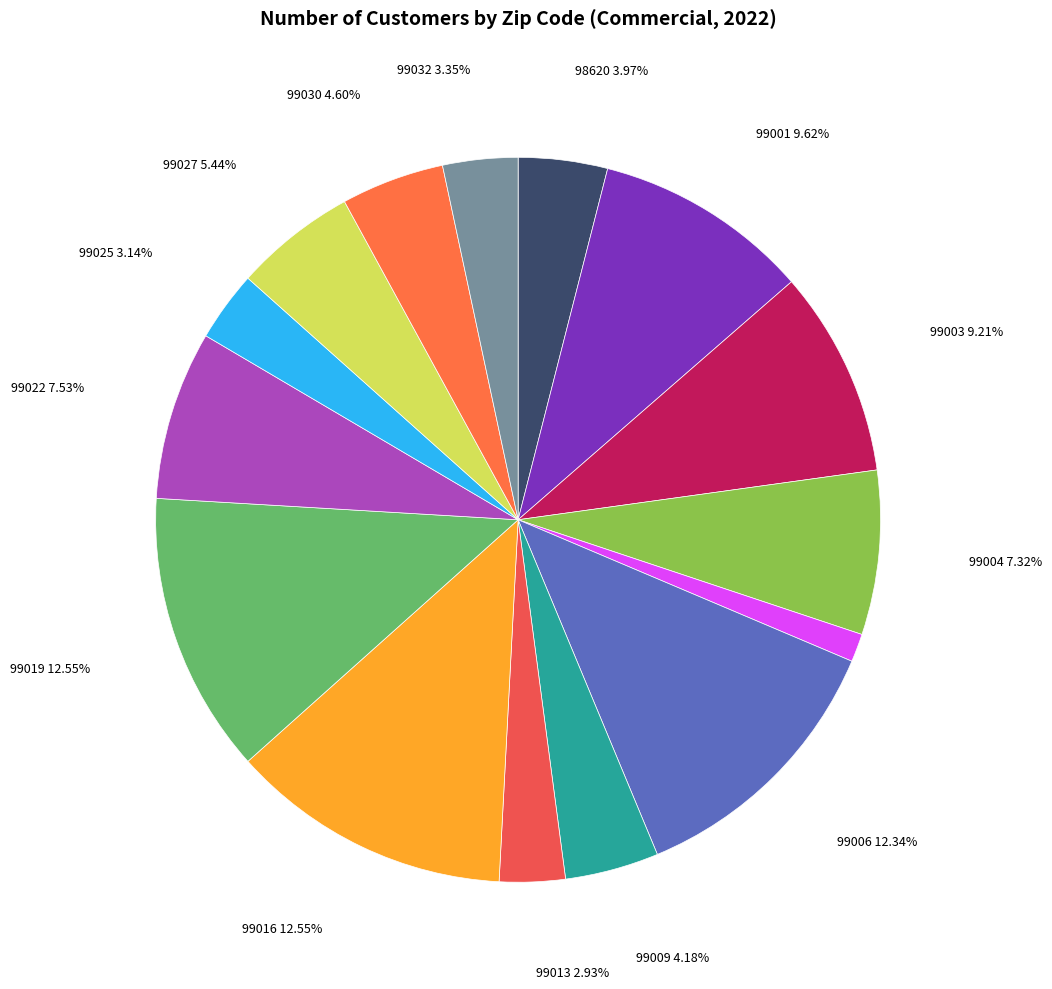

Is there a majority slice in this chart?

No